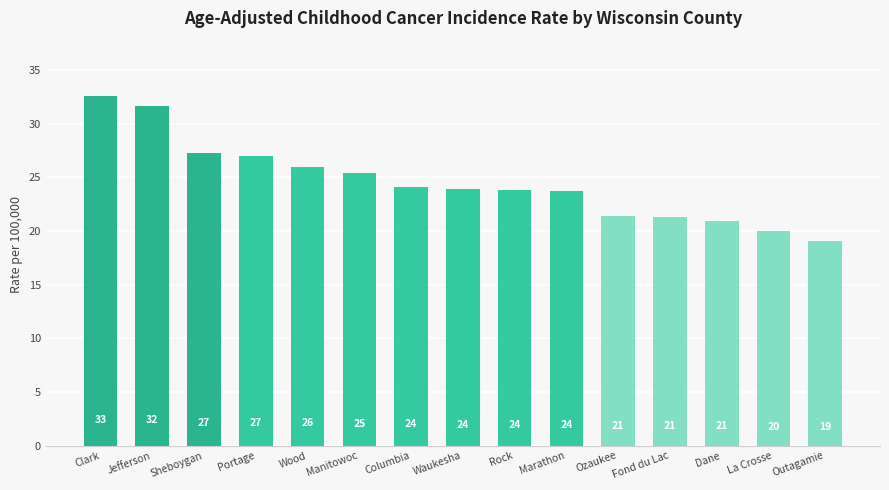

What is the value of the 8th bar from the left?

23.9